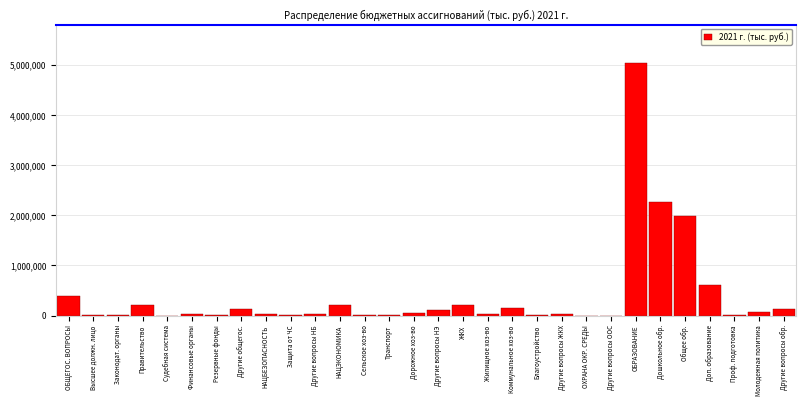

At which label is the value closest to 2525812?

Дошкольное обр.